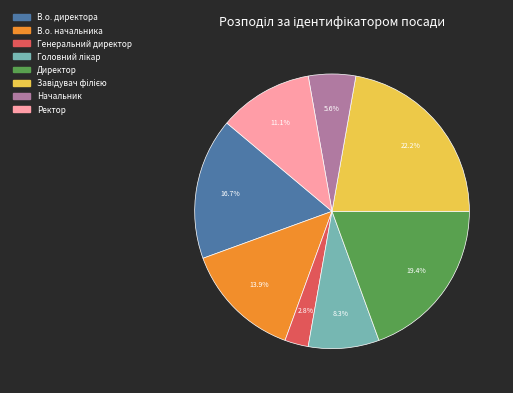

Which category has the smallest portion of the pie?

Генеральний директор